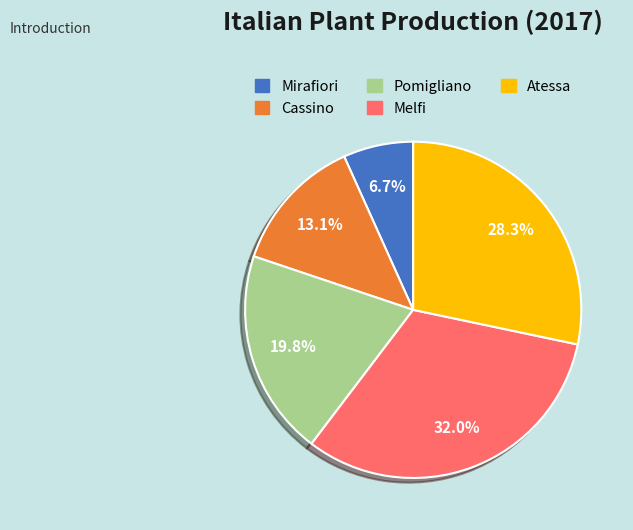

Is the sum of Cassino and Atessa greater than half?

No